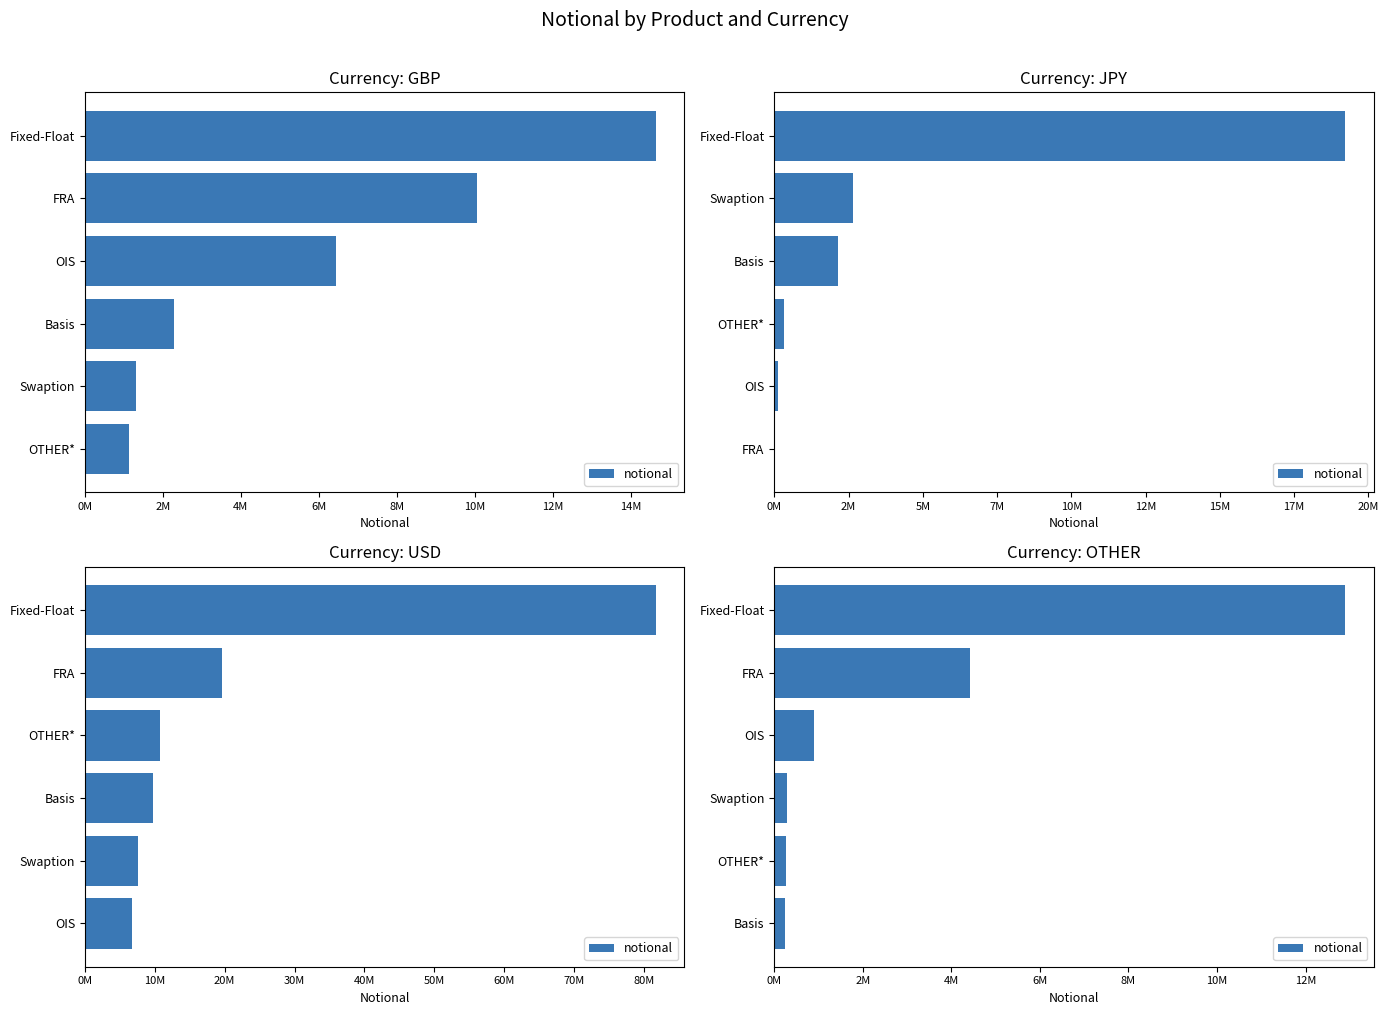

Reading left to right, extract all data points from this chart.

12893166	4424975	888558	288139	266046	252915